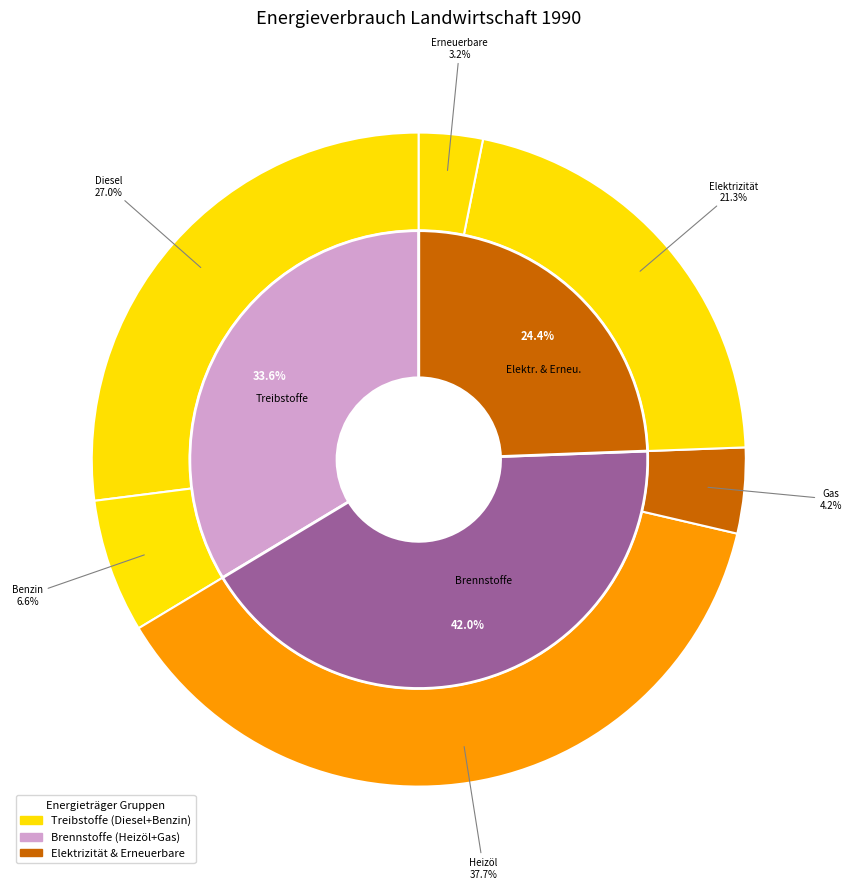

Is Heizöl the majority of the pie?

No